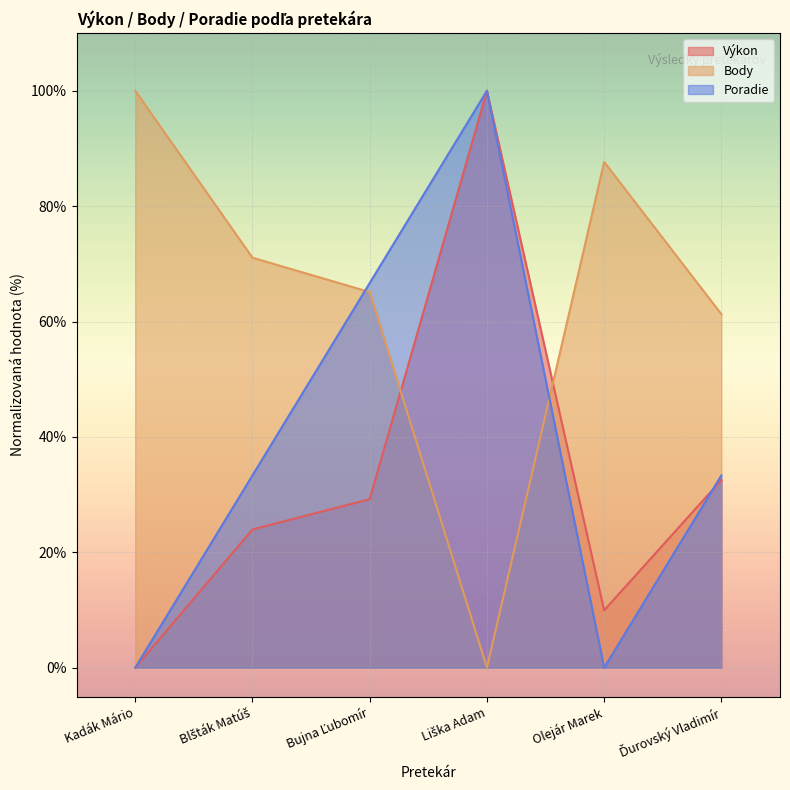

List the labels in order of Výkon value, smallest first.

Kadák Mário, Olejár Marek, Blšták Matúš, Bujna Ľubomír, Ďurovský Vladimír, Liška Adam